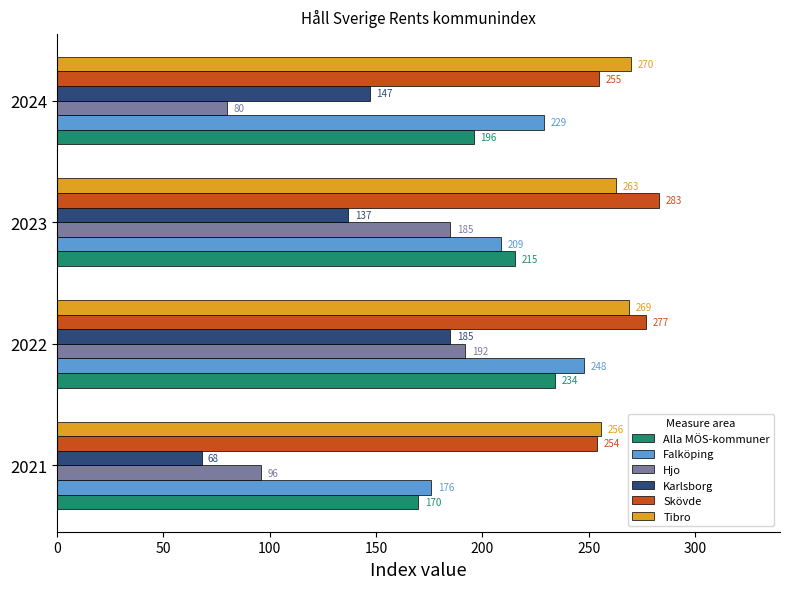

Read the Tibro value at 2024.

270.0